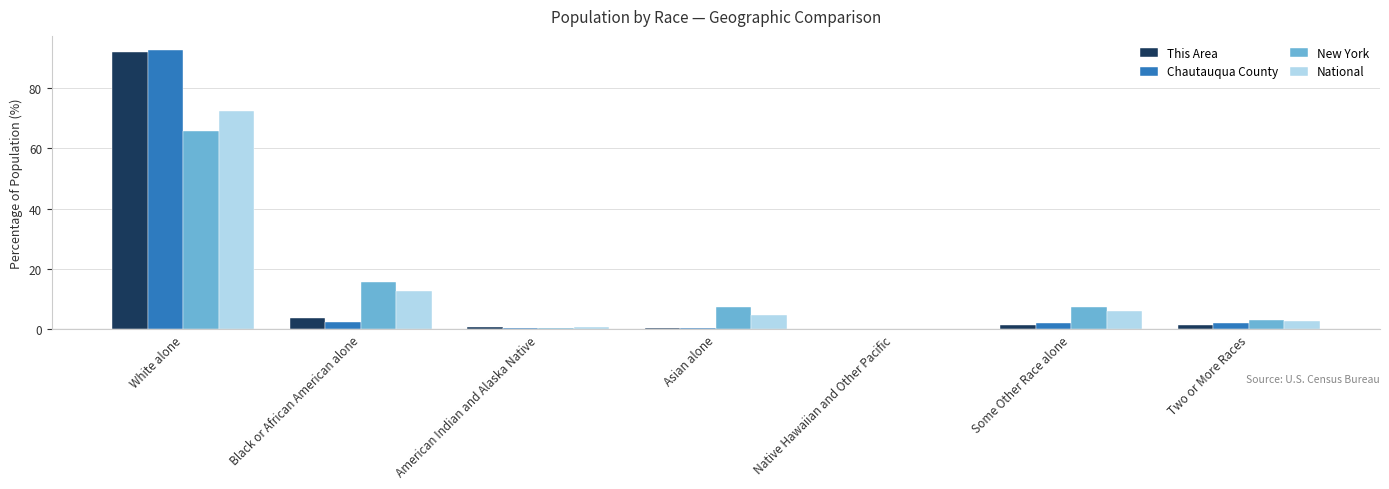

At which category does the chart reach its peak across all series?

White alone